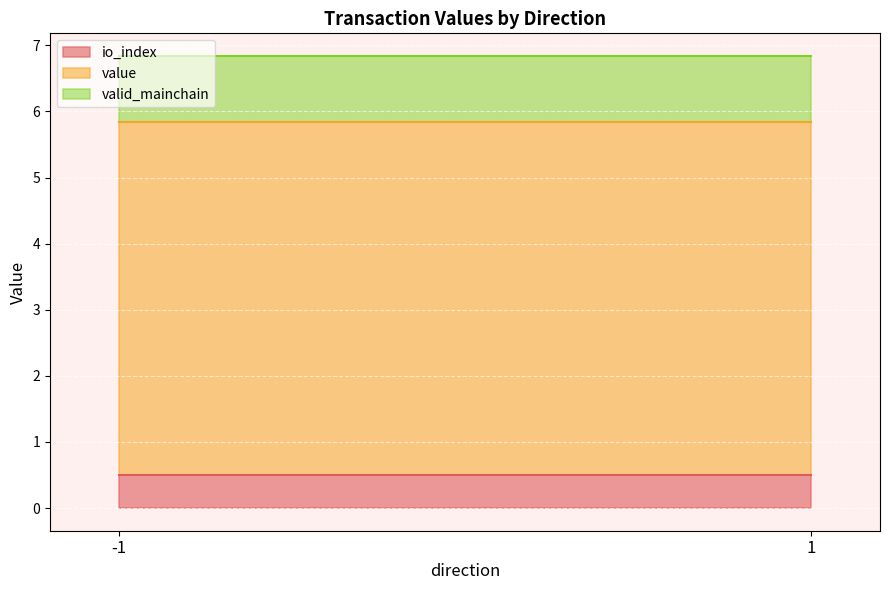

The io_index series shows 0.2 at 1. True or false?

False